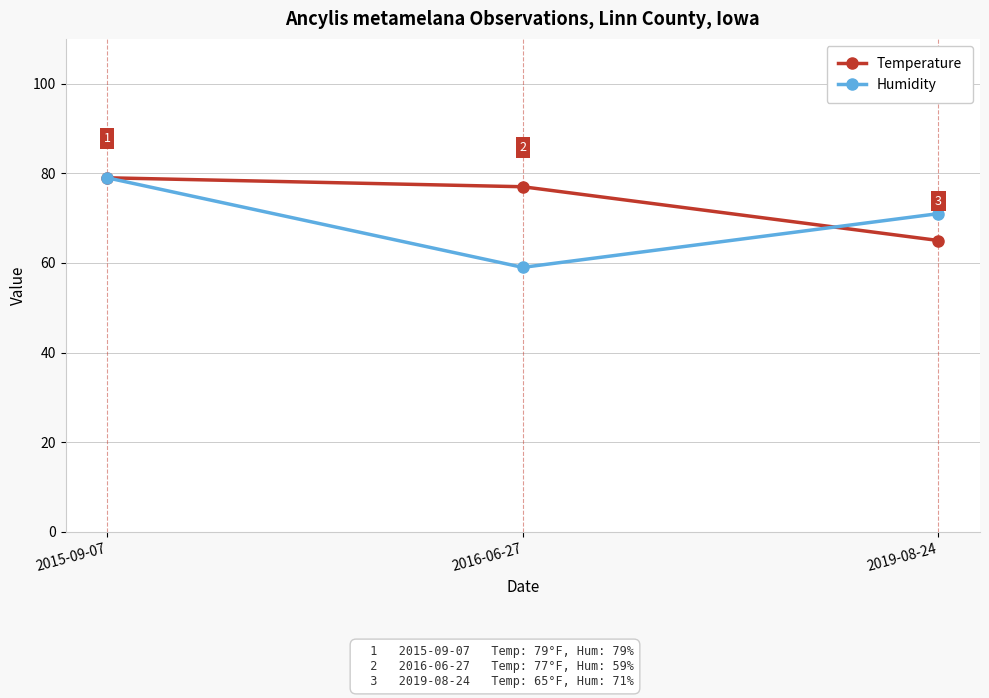

What is the sum of all Temperature values?

221